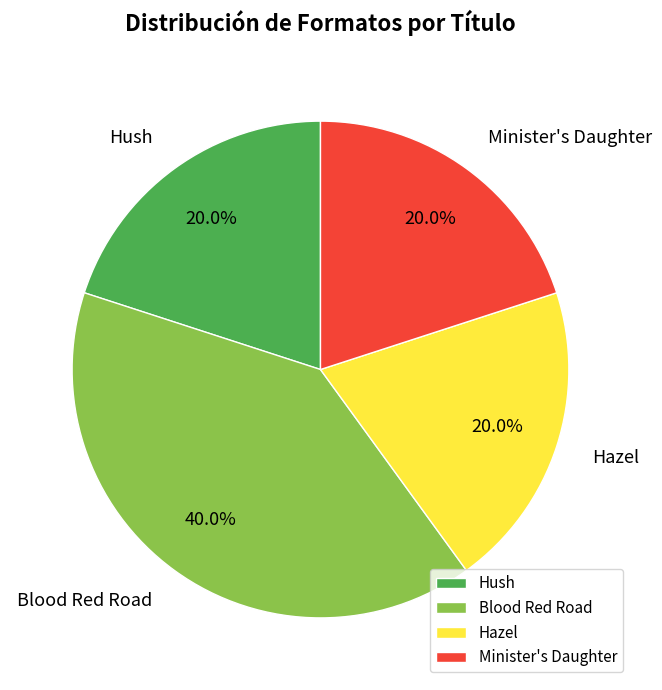

What percentage is NOT represented by Blood Red Road?

60.0%